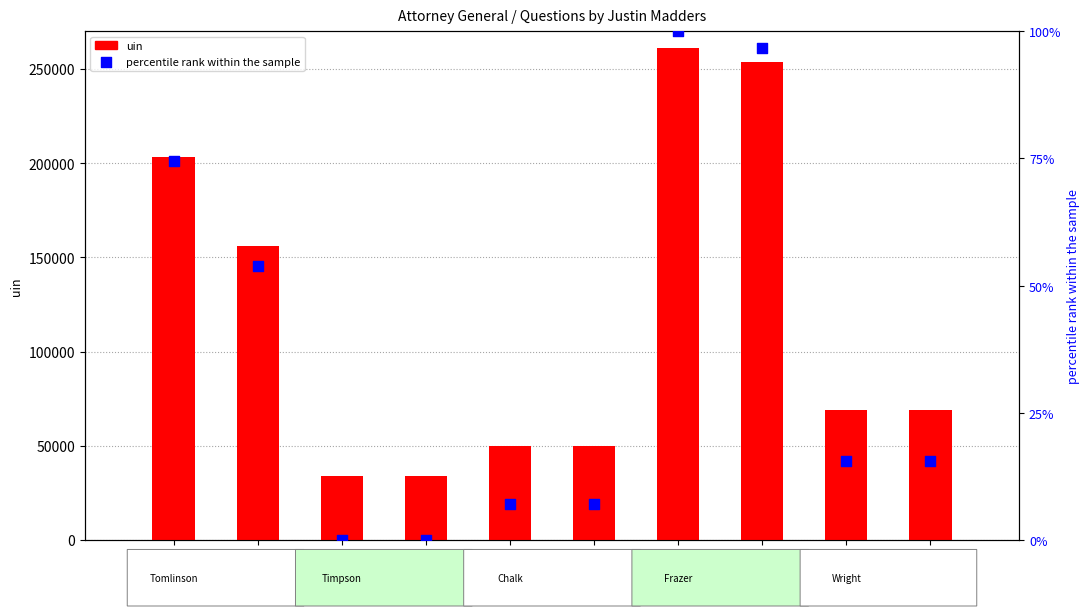

At how many categories does at least one series exceed 186583?

3